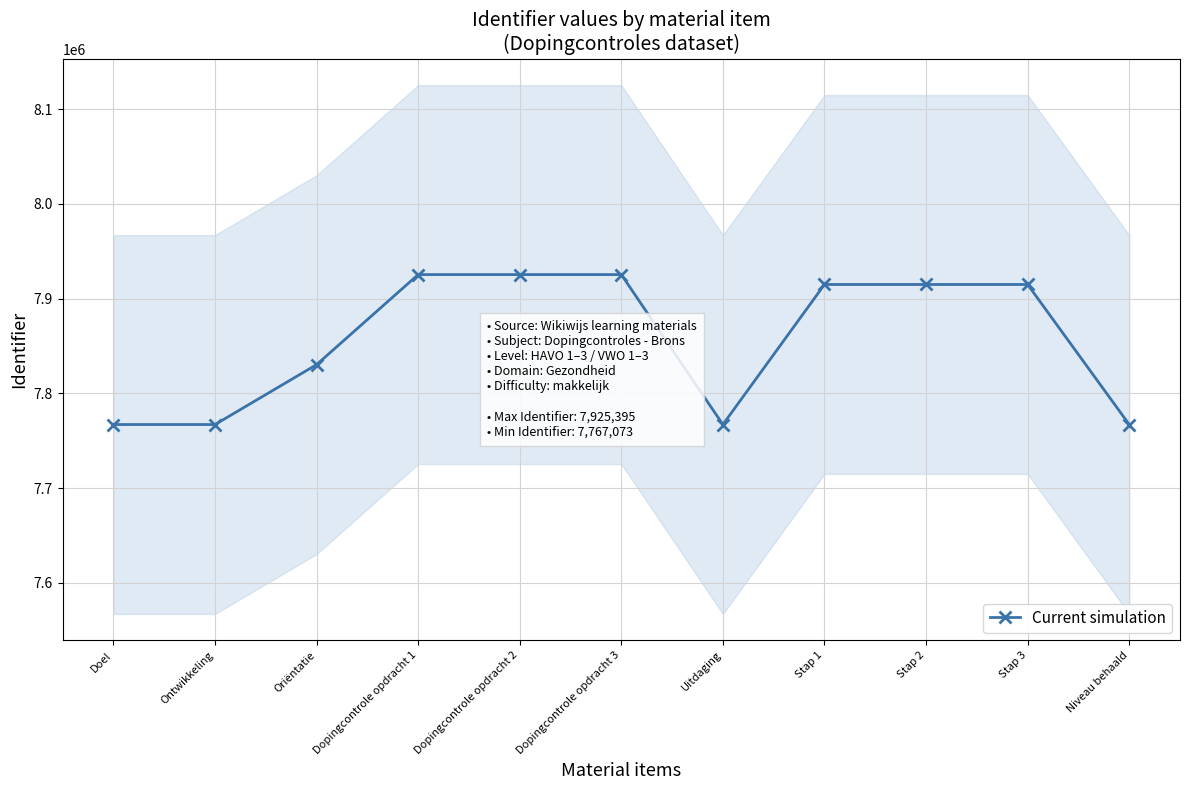

What is the change in value from Doel to Uitdaging?

+2